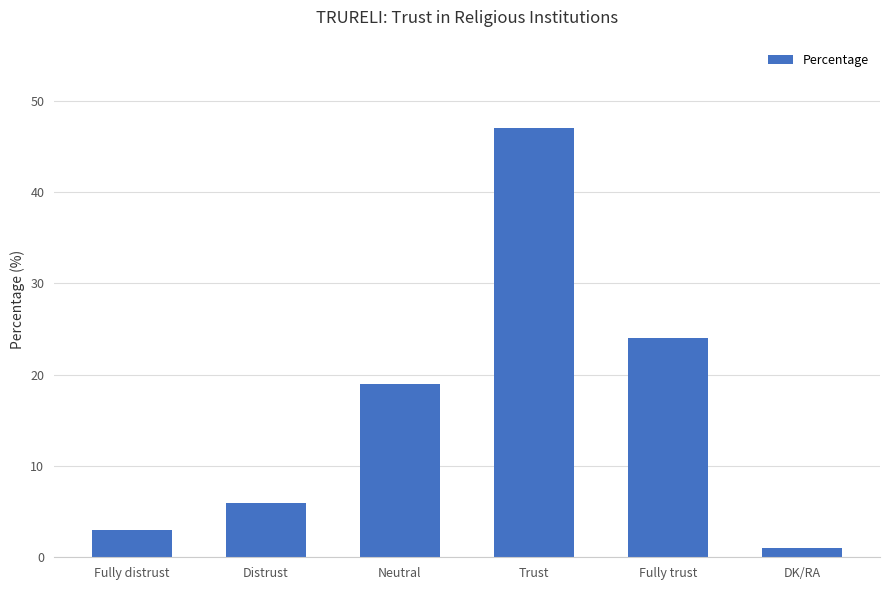

What is the sum of all values?

100